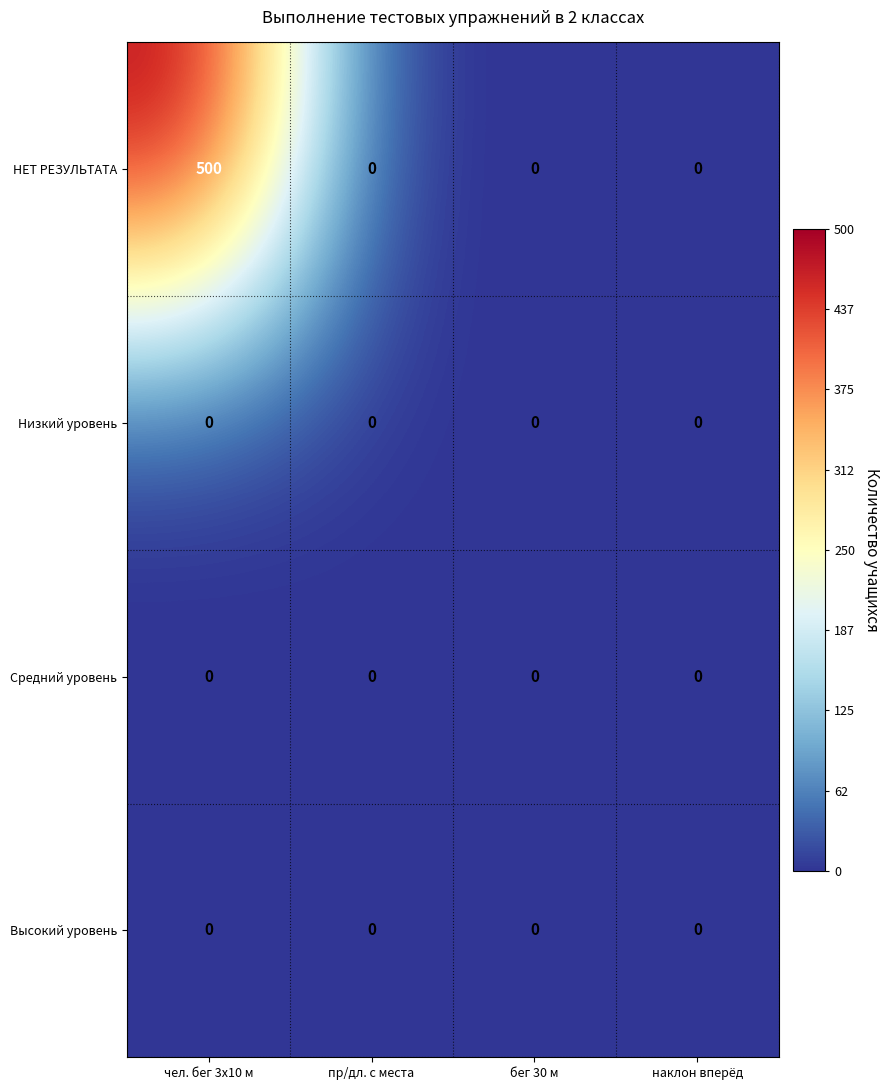

The value of НЕТ РЕЗУЛЬТАТА at бег 30 м is 0. True or false?

True